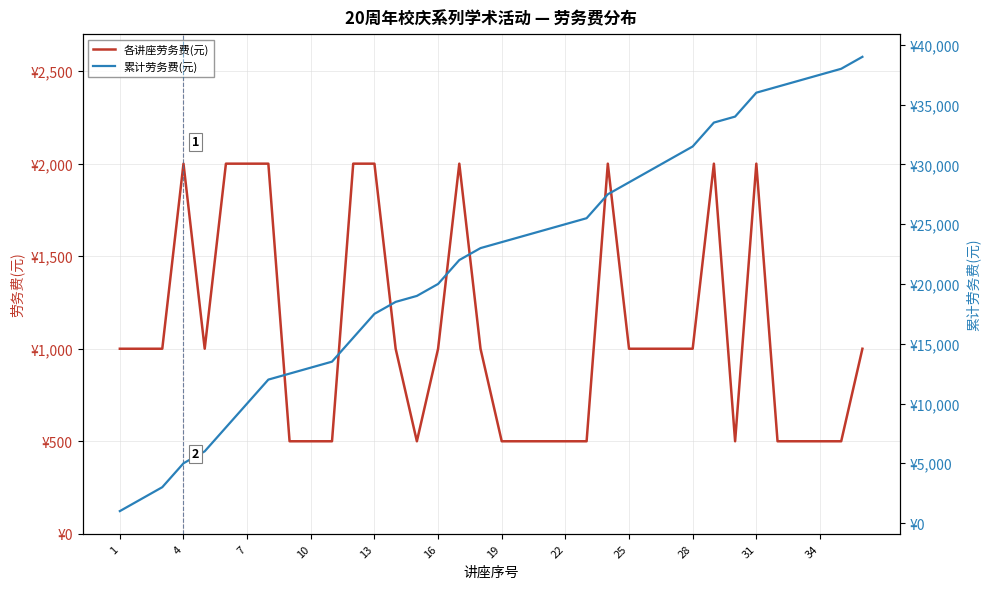

What is the value of the 累计劳务费(元) point at the 4th from the left?

5000